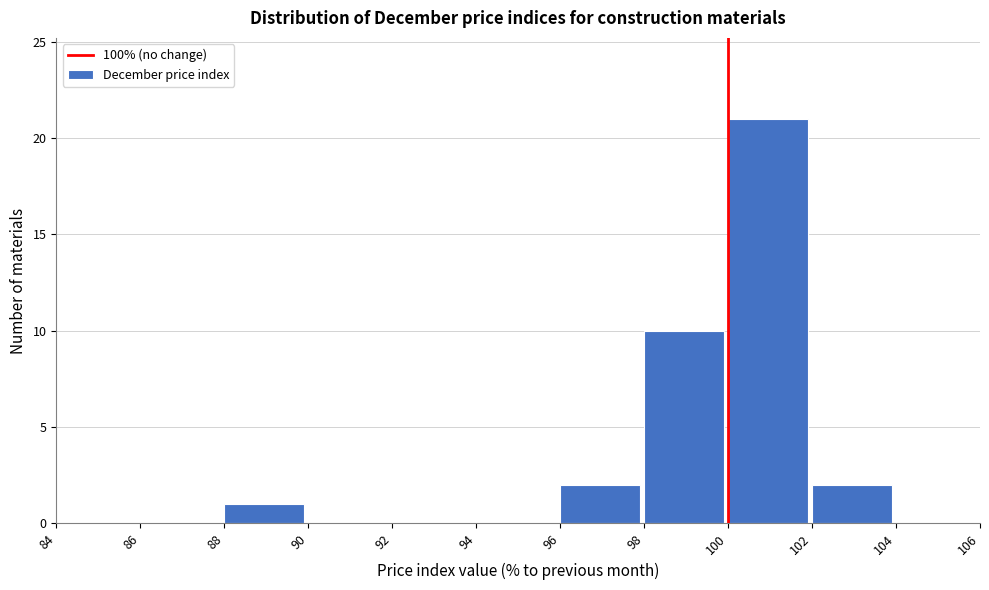

Reading left to right, transcribe this chart: for each bar, give the range it covers on the x-axis and its height. The values are not printed on the chart, so give them approximately, as read against the axis.

84 to 86: 0
86 to 88: 0
88 to 90: 1
90 to 92: 0
92 to 94: 0
94 to 96: 0
96 to 98: 2
98 to 100: 10
100 to 102: 21
102 to 104: 2
104 to 106: 0